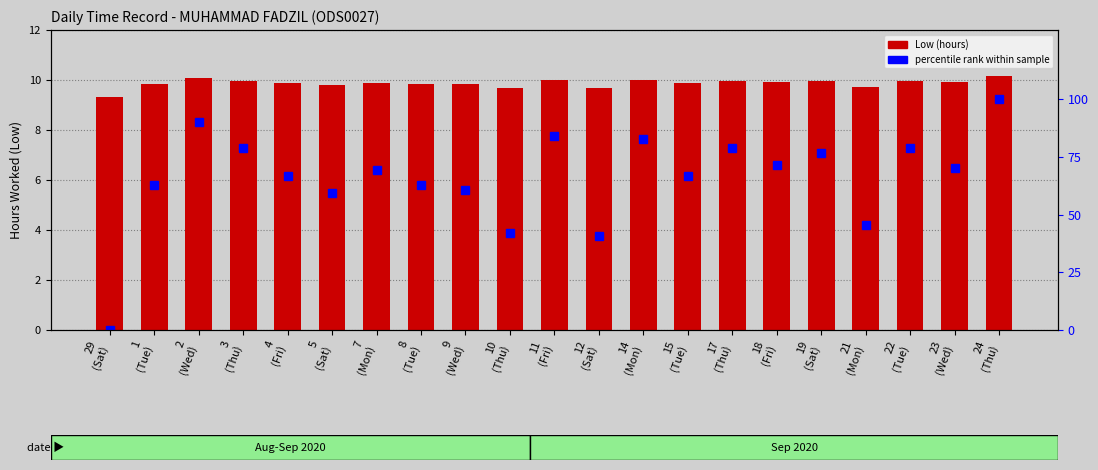

What is the average value of the Low (Hours) series?

9.9